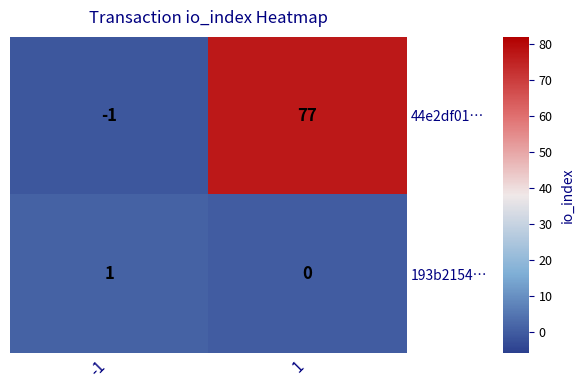

Is it true that 44e2df01… equals -2 at -1?

False